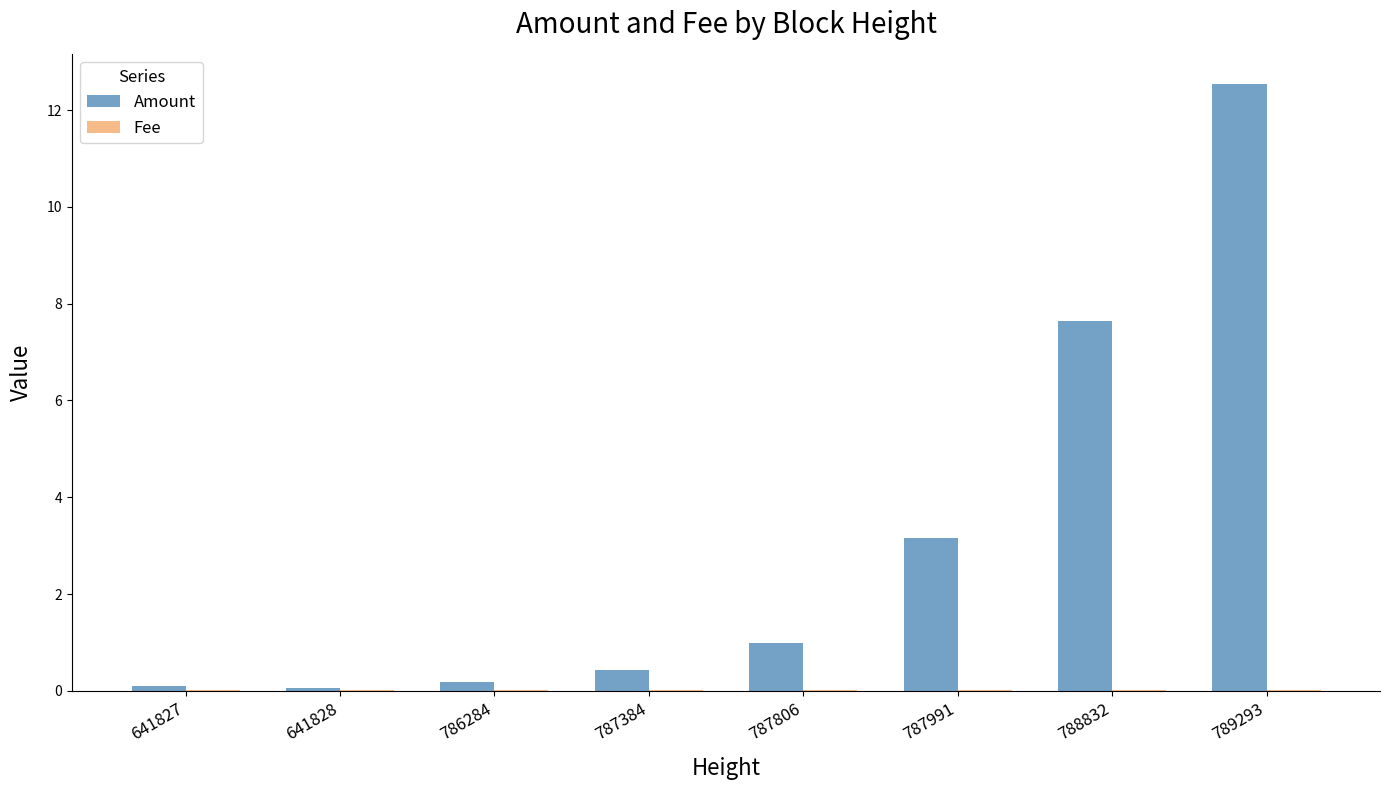

What is the spread (max minus min) of values at 787384?

0.4